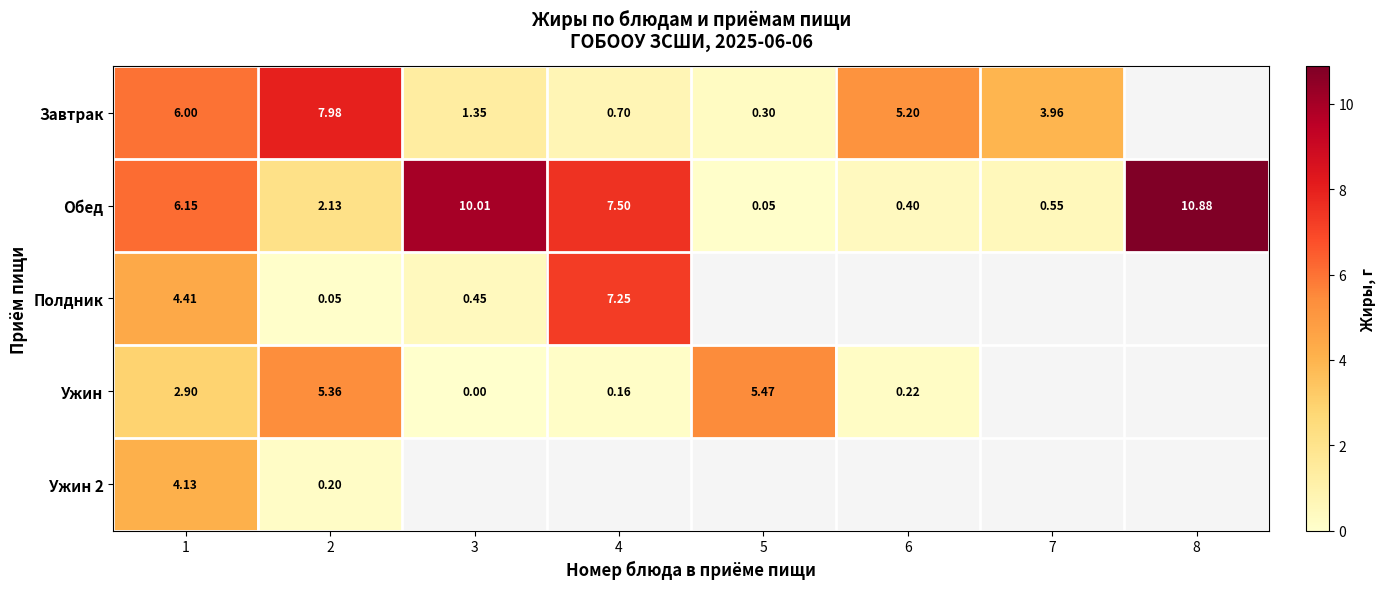

What is the difference between the maximum and second lowest values in the Обед series?

10.5